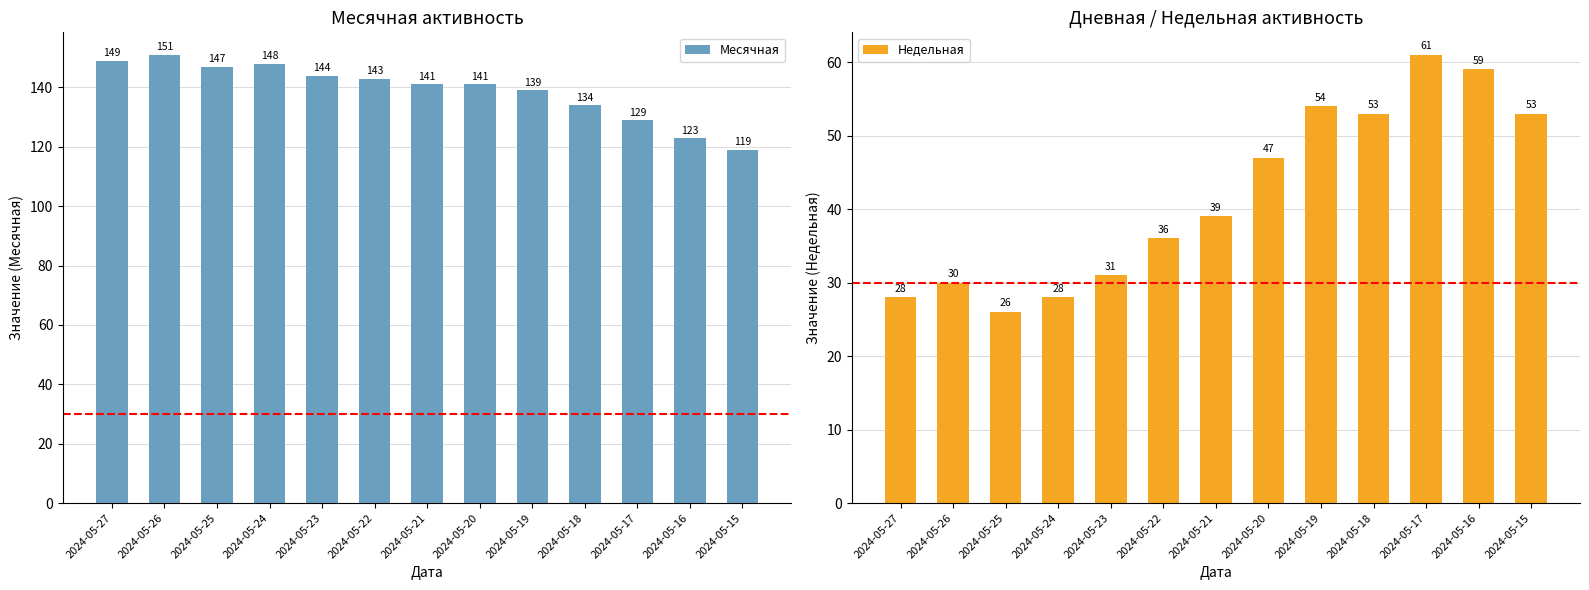

What is the average value of the Недельная series?

42